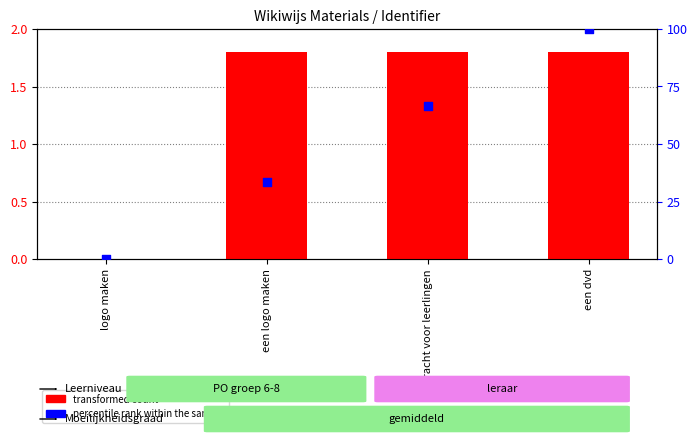

Which series has the largest Y range (max minus min)?

percentile rank within the sample